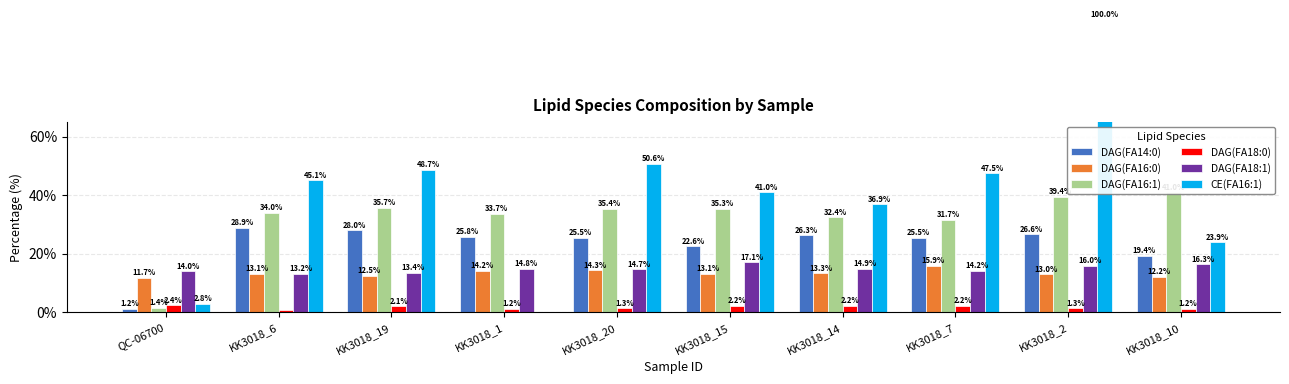

Are the bars horizontal?

No